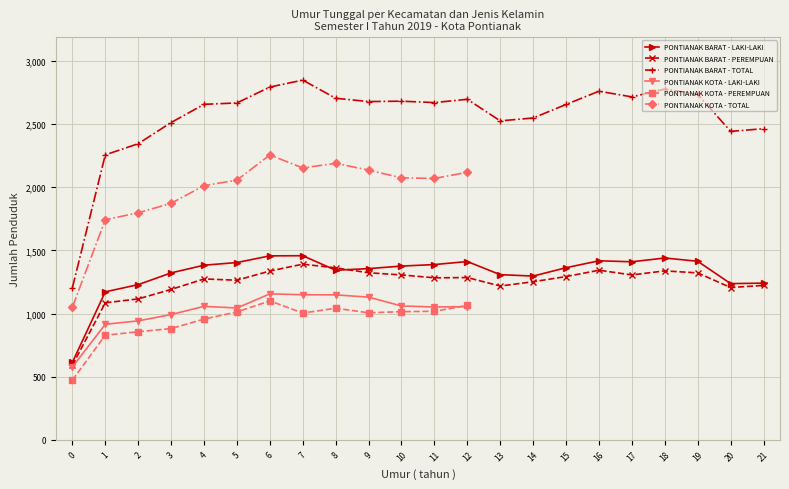

Which has a higher value, 9 or 1?

9